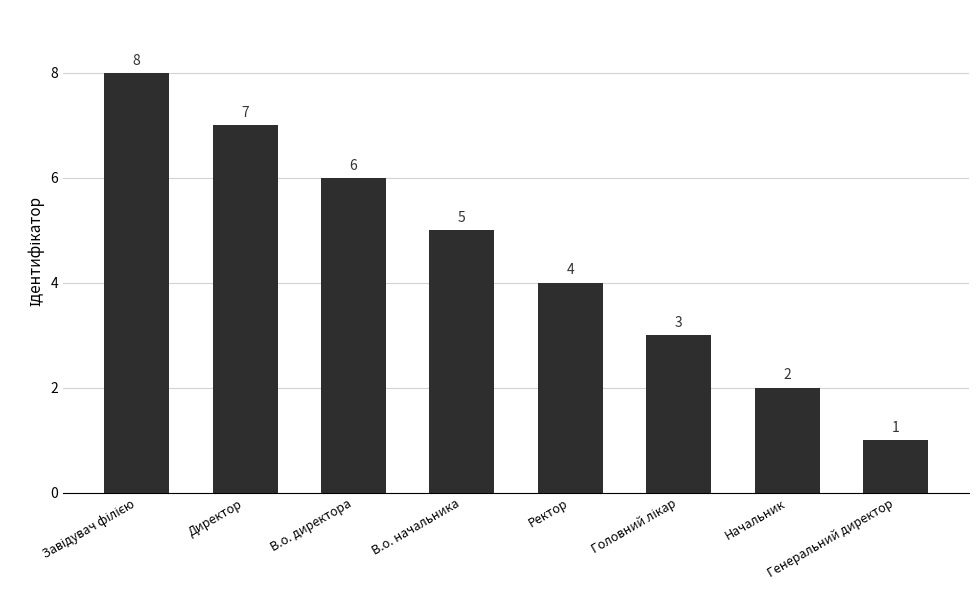

Does the chart contain any negative values?

No